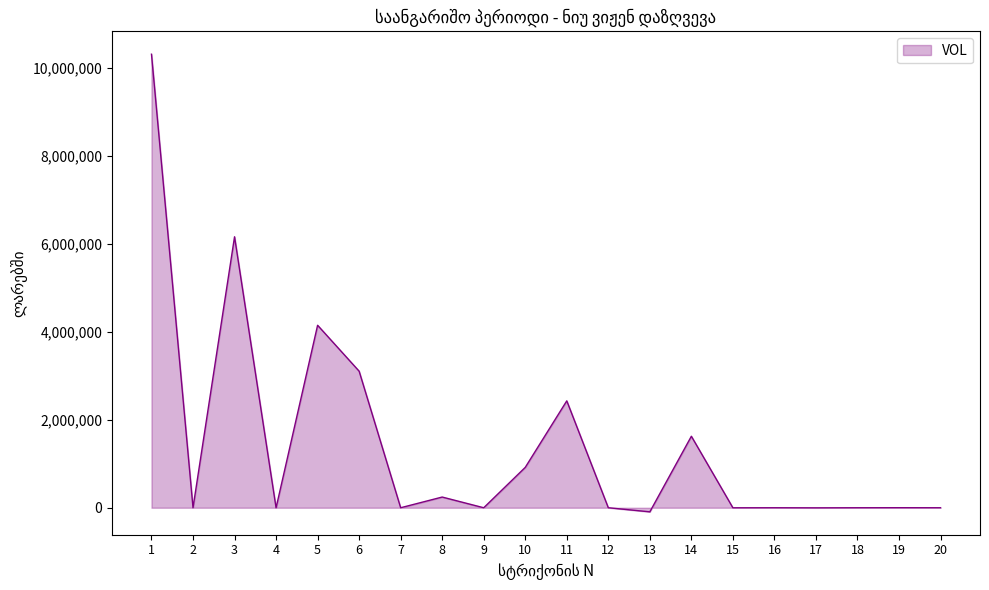

What is the difference between the maximum and minimum values?

10405247.1